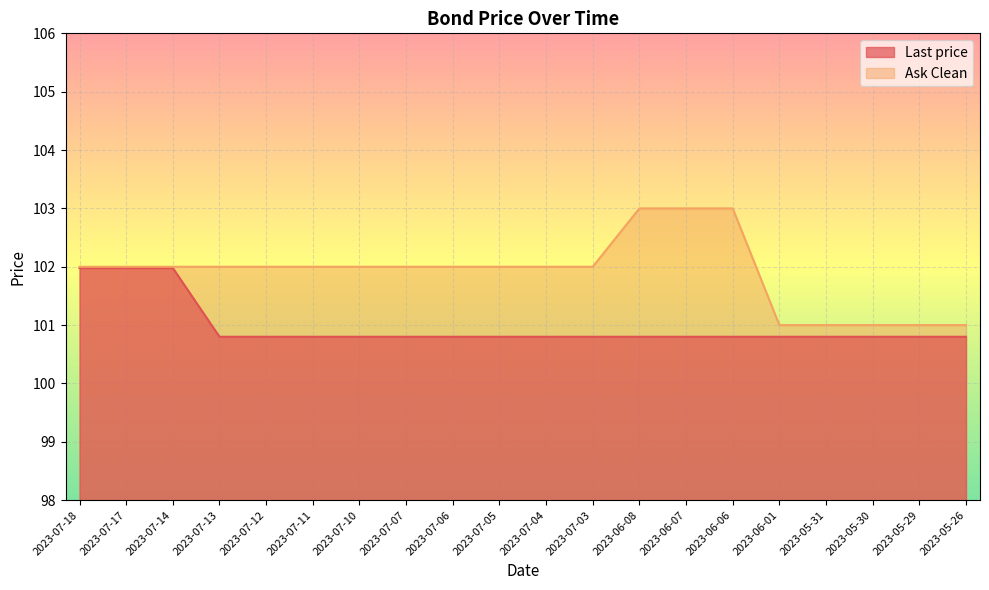

Reading left to right, transcribe all the data shown in this chart.

Last price: 102.0	102.0	102.0	100.8	100.8	100.8	100.8	100.8	100.8	100.8	100.8	100.8	100.8	100.8	100.8	100.8	100.8	100.8	100.8	100.8
Ask Clean: 102.0	102.0	102.0	102.0	102.0	102.0	102.0	102.0	102.0	102.0	102.0	102.0	103.0	103.0	103.0	101.0	101.0	101.0	101.0	101.0